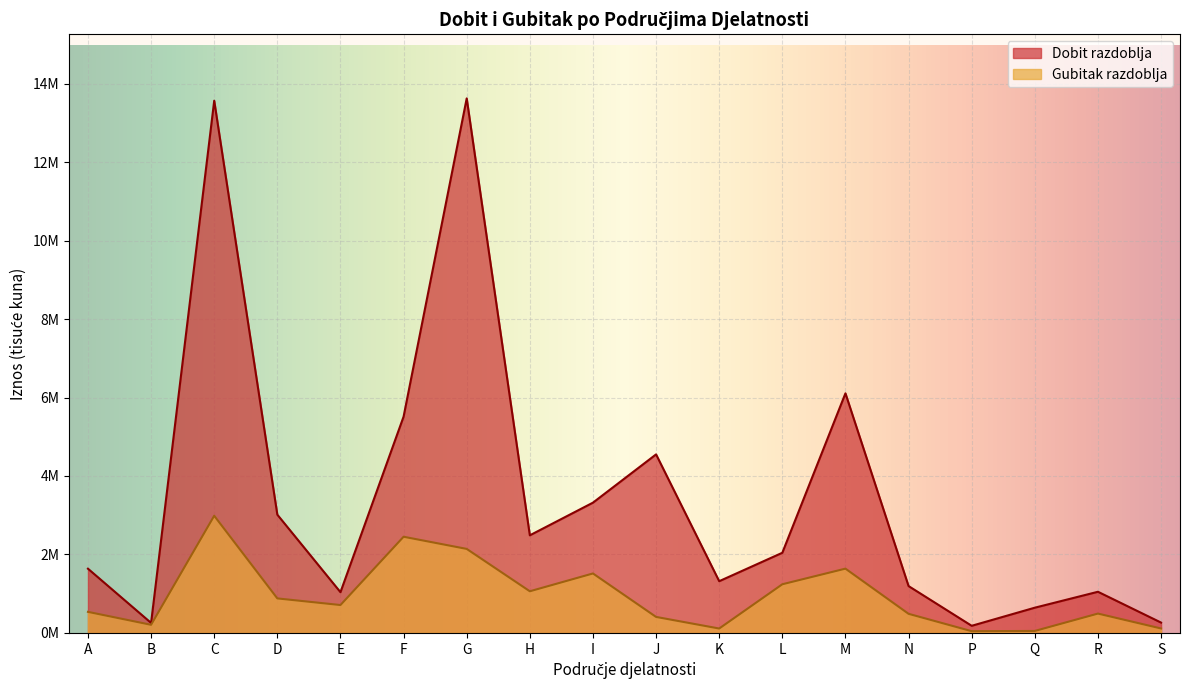

Which label corresponds to the smallest value in the chart?

P